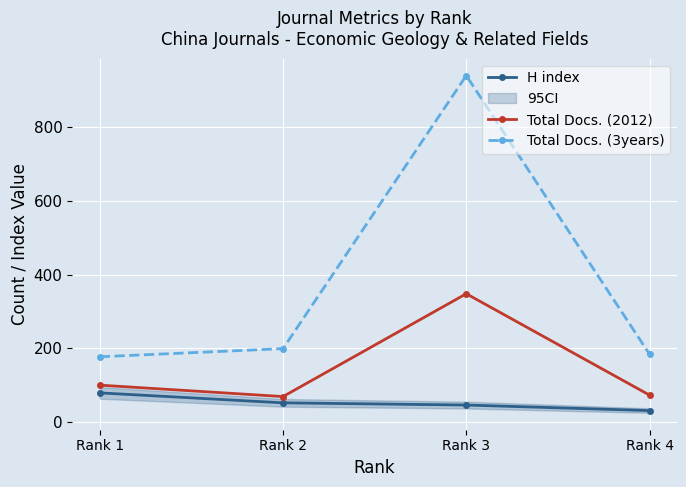

Rank the series by their average value, from lowest to highest.

H index, Total Docs. (2012), Total Docs. (3years)